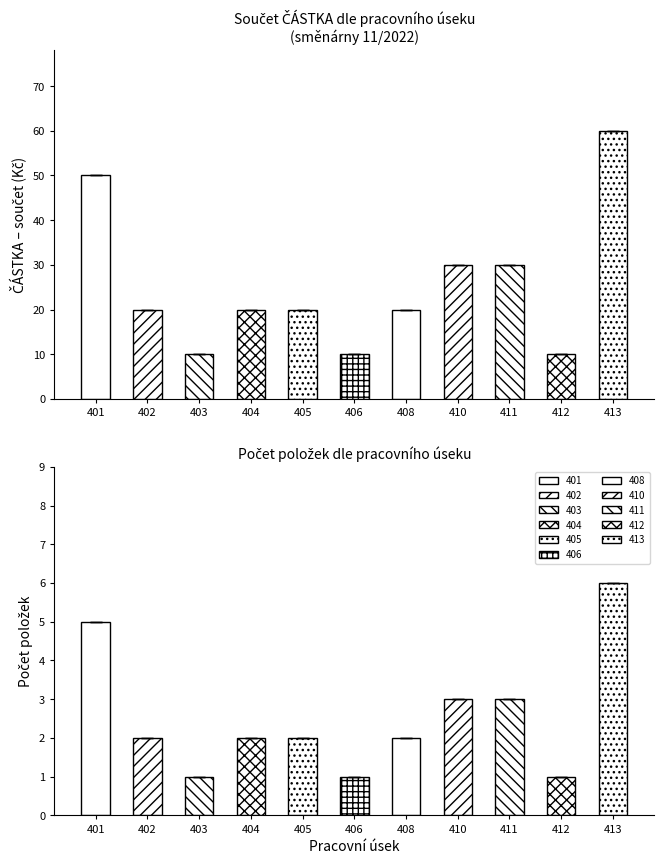

At which category is the sum across all series the highest?

413